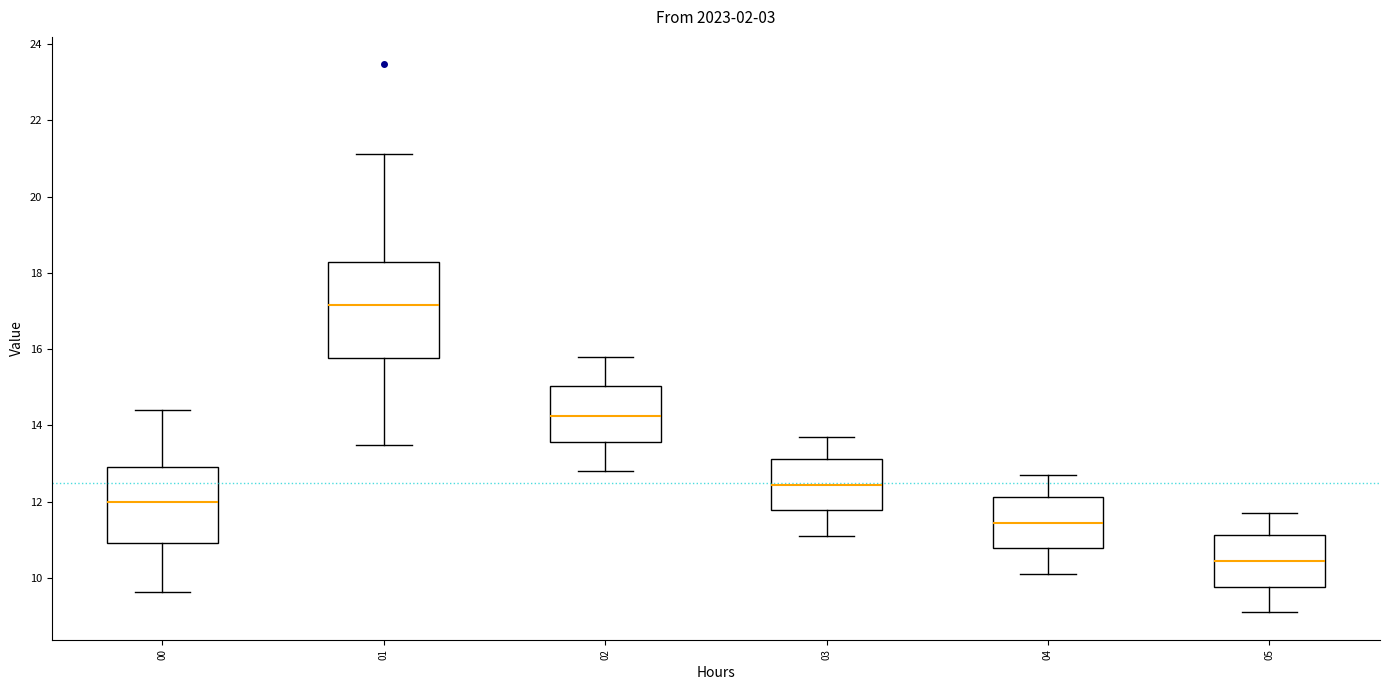

Reading left to right, read every box against the y-axis: the position of its median line, the range the box covers, and the ends of its whiskers. The values are not printed on the chart, so give them approximately, as read against the axis.

00: median 12.0, box 11.0 to 13.0, whiskers 9.6 to 14.4
01: median 17.2, box 15.8 to 18.2, whiskers 13.6 to 21.2
02: median 14.2, box 13.6 to 15.0, whiskers 12.8 to 15.8
03: median 12.4, box 11.8 to 13.2, whiskers 11.2 to 13.8
04: median 11.4, box 10.8 to 12.2, whiskers 10.2 to 12.8
05: median 10.4, box 9.8 to 11.2, whiskers 9.2 to 11.8